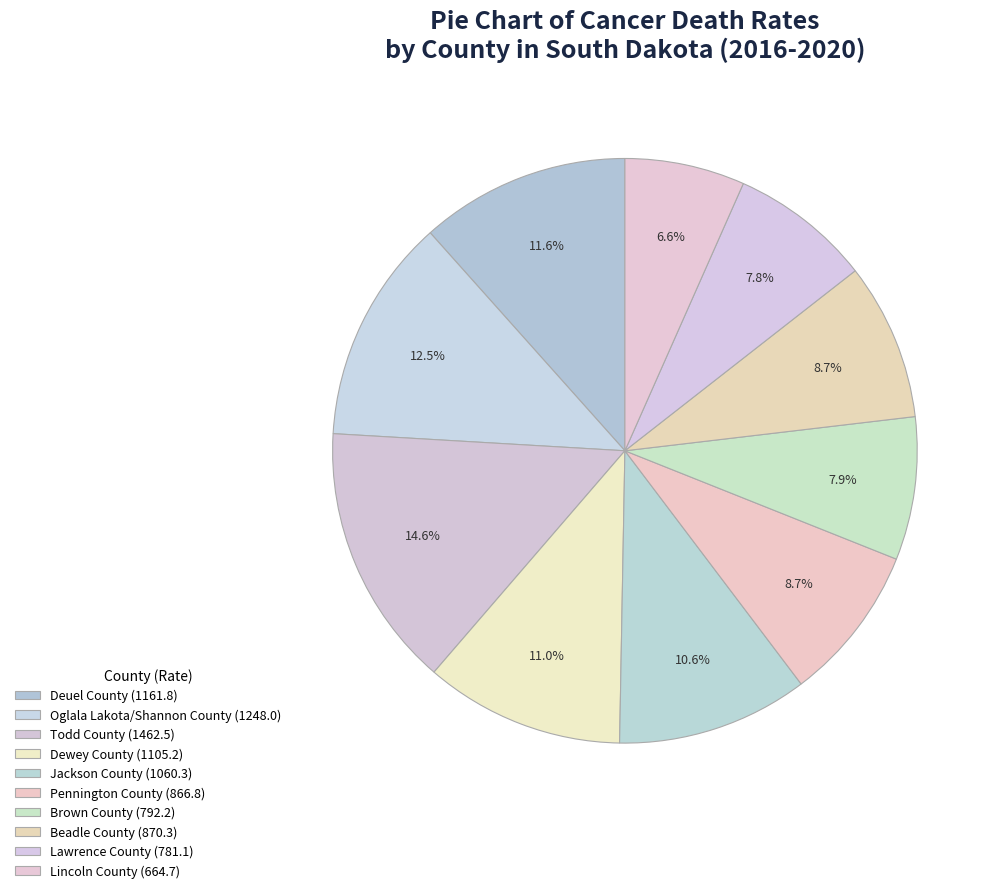

What is the total percentage of Pennington County and Todd County?

23.3%